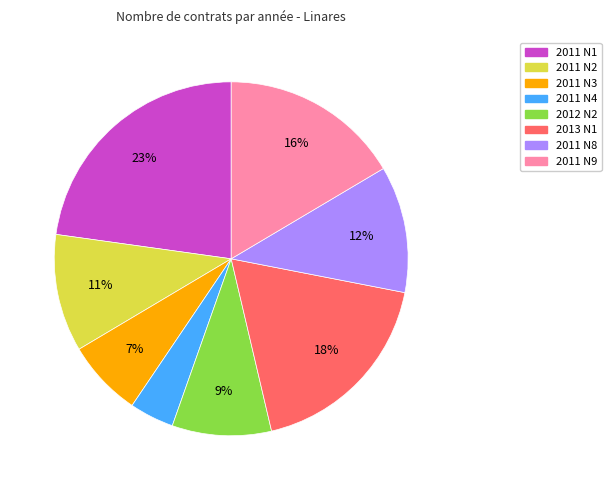

What is the smallest slice in the pie chart?

2011 N4